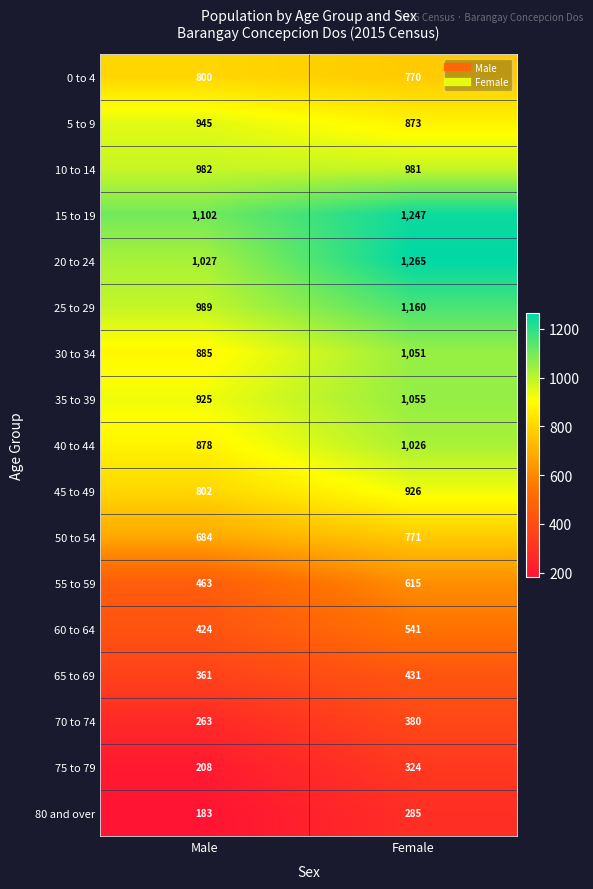

Rank the series by their maximum value, from highest to lowest.

20 to 24, 15 to 19, 25 to 29, 35 to 39, 30 to 34, 40 to 44, 10 to 14, 5 to 9, 45 to 49, 0 to 4, 50 to 54, 55 to 59, 60 to 64, 65 to 69, 70 to 74, 75 to 79, 80 and over